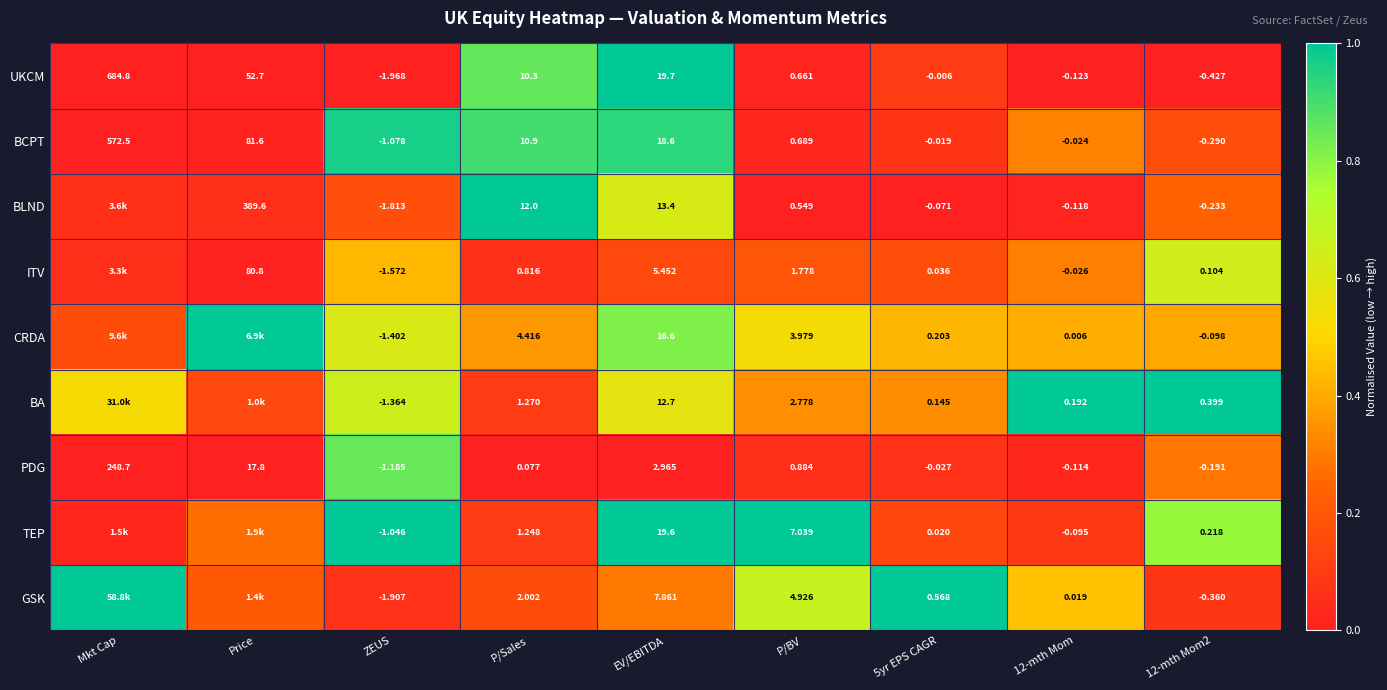

True or false: BCPT has a value of 0.1 at 12-mth Mom2.

False